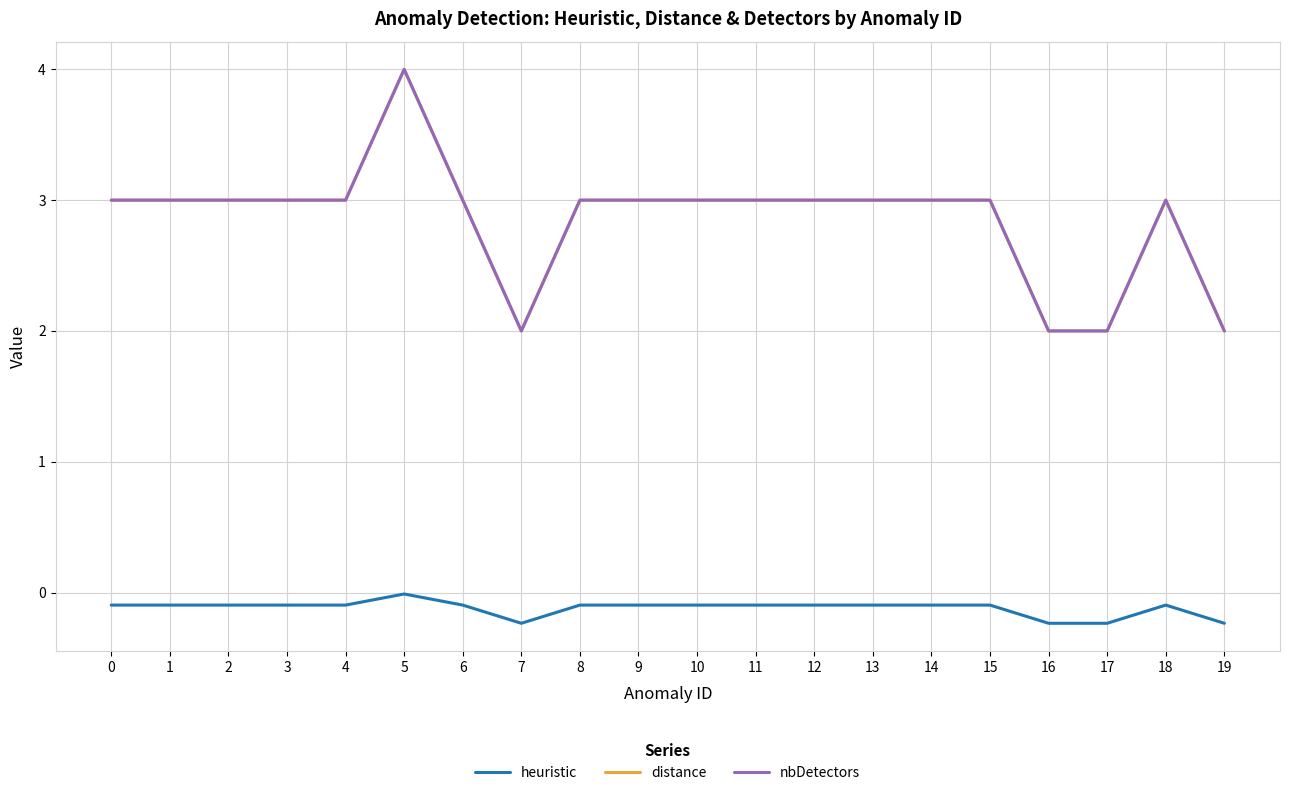

What is the value of the distance point at the 15th from the left?

3.0